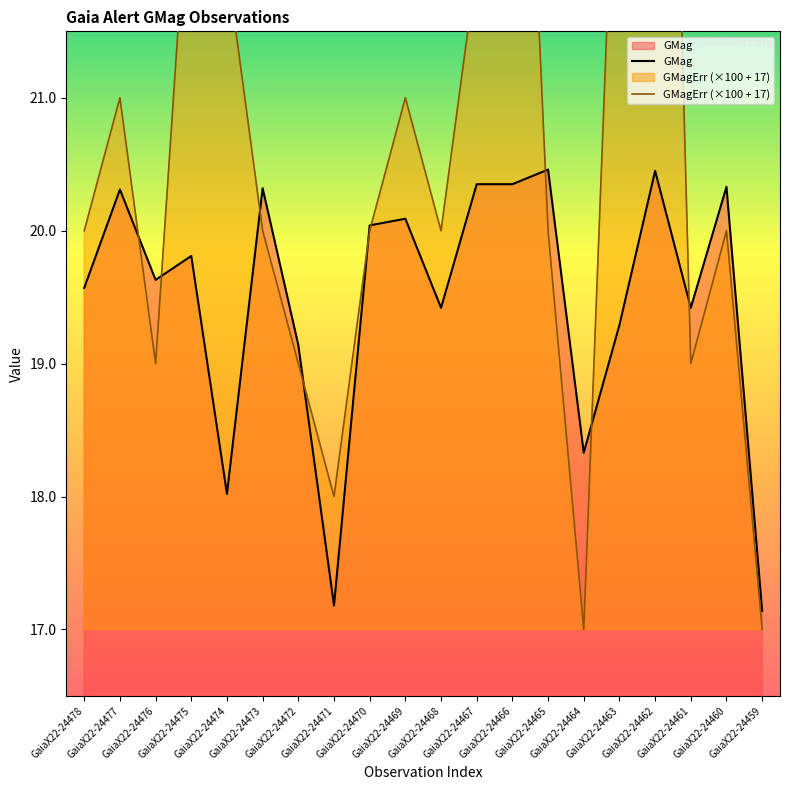

Between which two adjacent categories do GMagErr (×100 + 17) and GMag first intersect?

GaiaX22-24477 and GaiaX22-24476